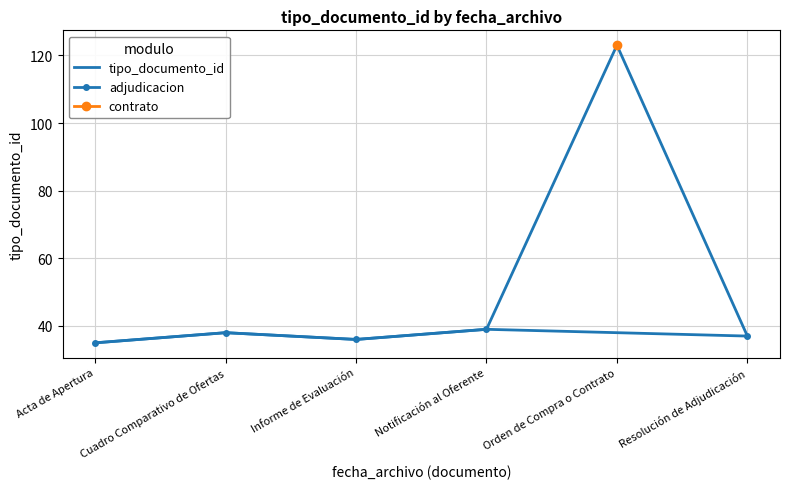

What is the maximum value for tipo_documento_id?

123